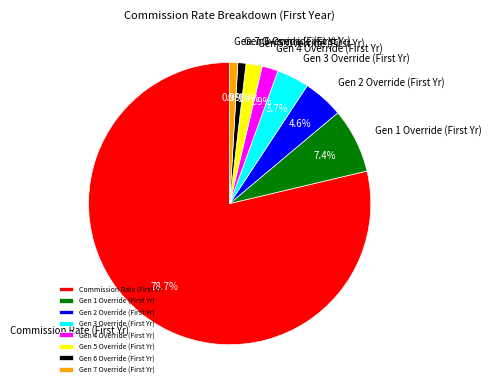

How many slices are in this pie chart?

8